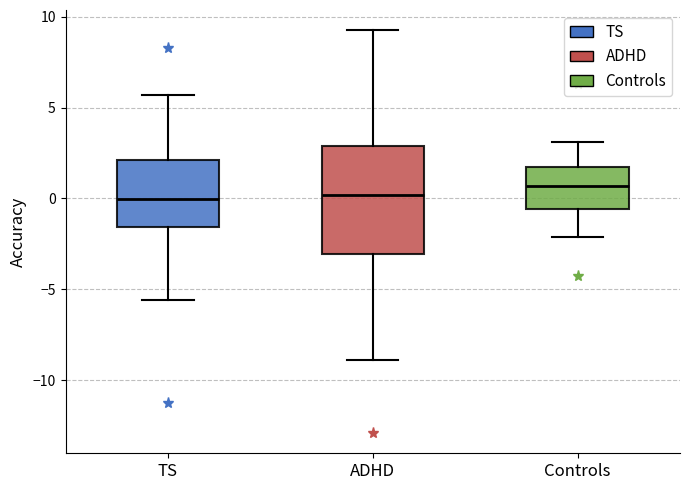

Where does the upper whisker of the box for TS end on the y-axis? The values are not printed on the chart, so give them approximately, as read against the axis.

5.5